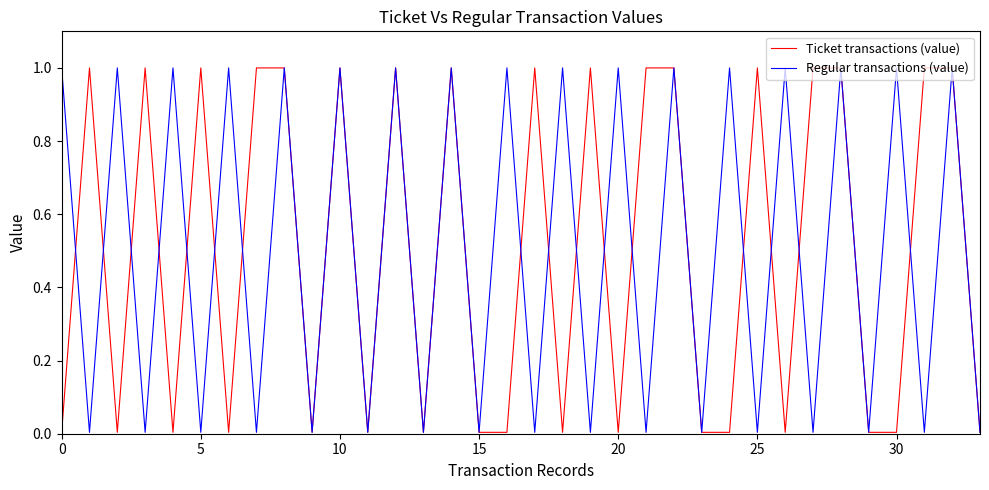

What is the highest value of the Ticket transactions (value) series?

1.0